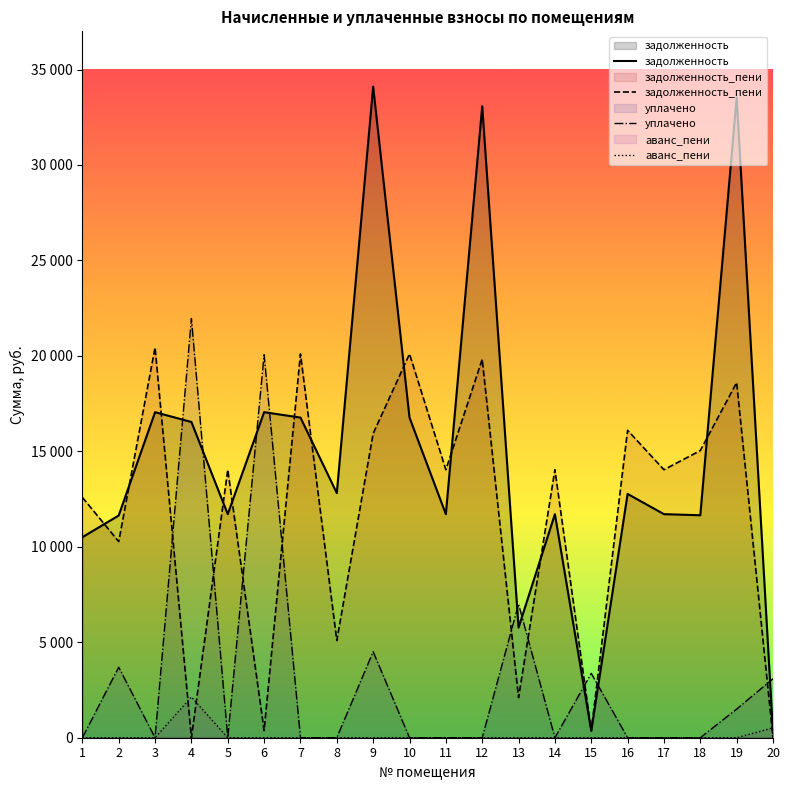

True or false: уплачено and аванс_пени intersect in this chart.

False